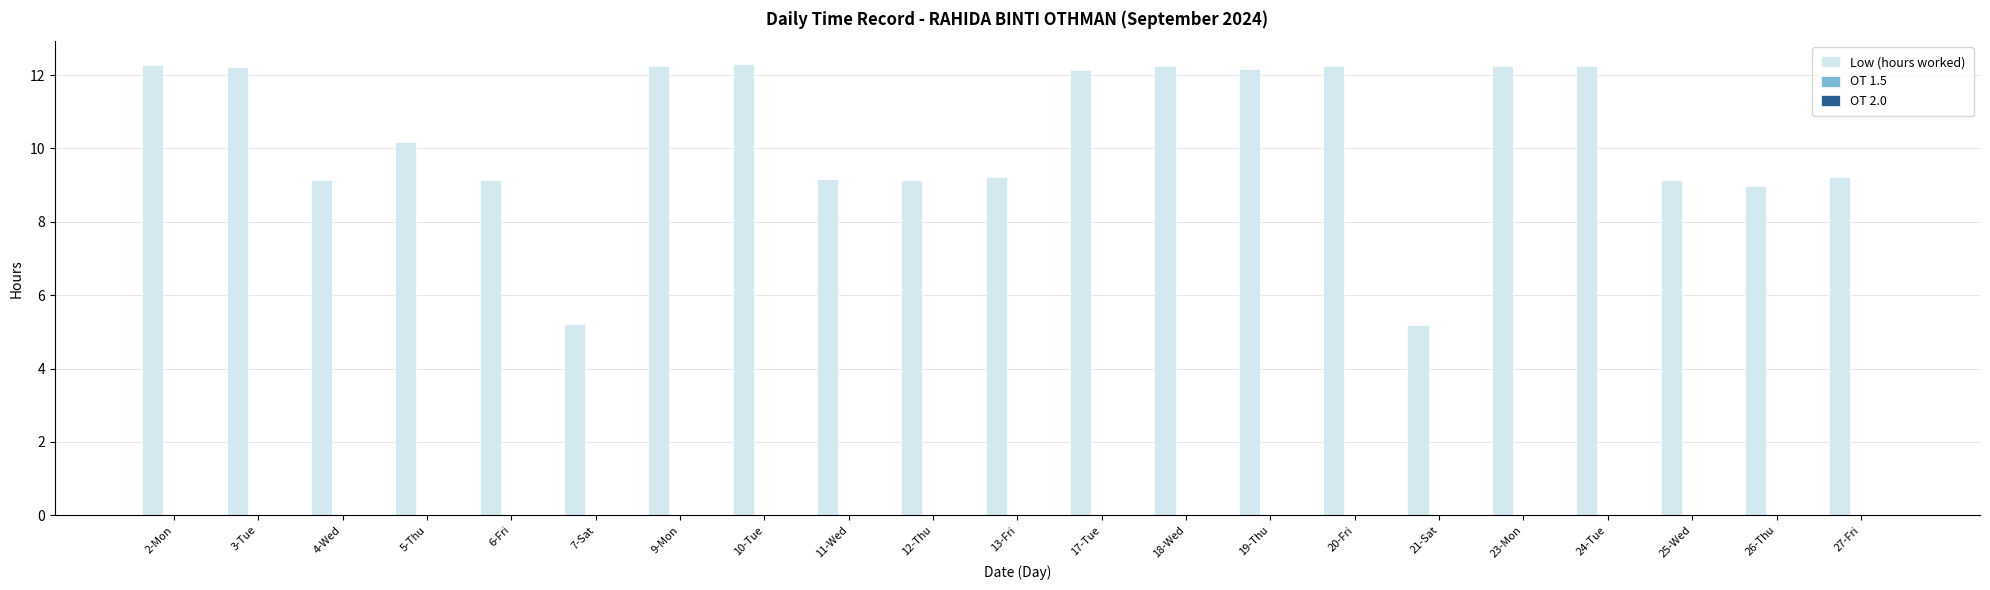

What is the smallest value displayed?

5.2